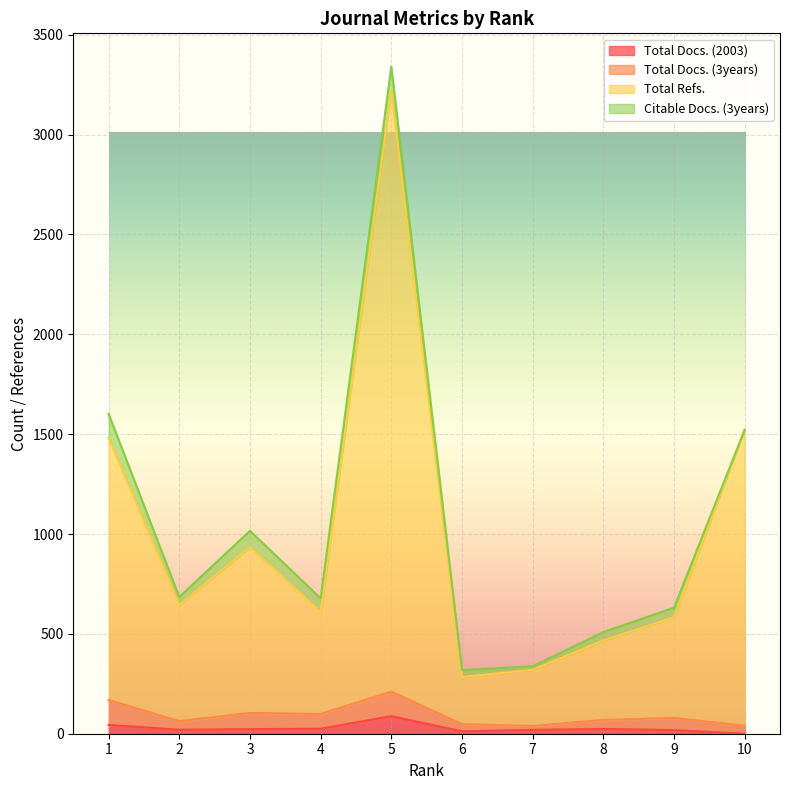

The value of Total Docs. (2003) at 1 is 44. True or false?

True